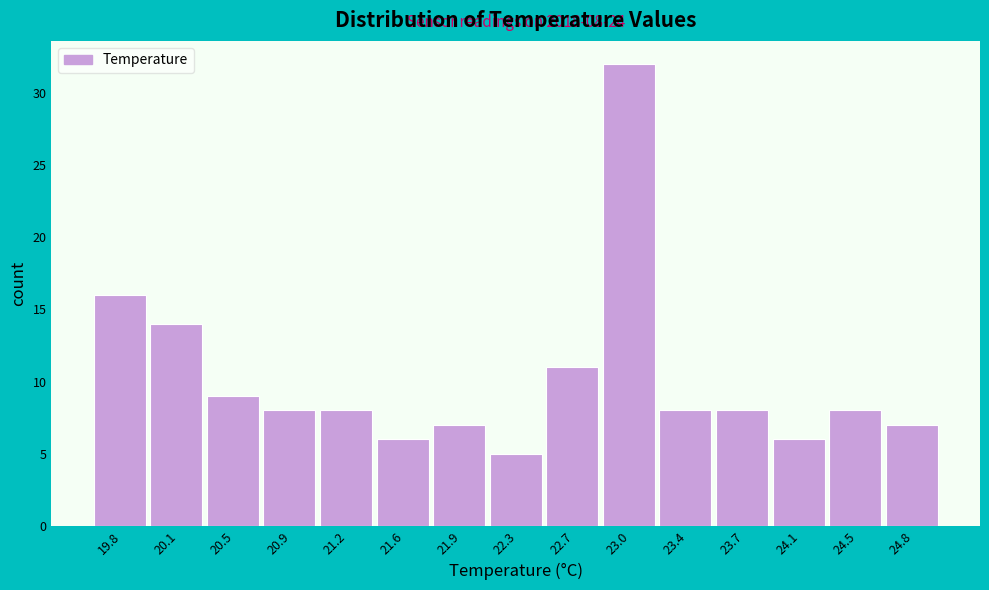

Over which range of the x-axis is the bar tallest?

22.84 to 23.20